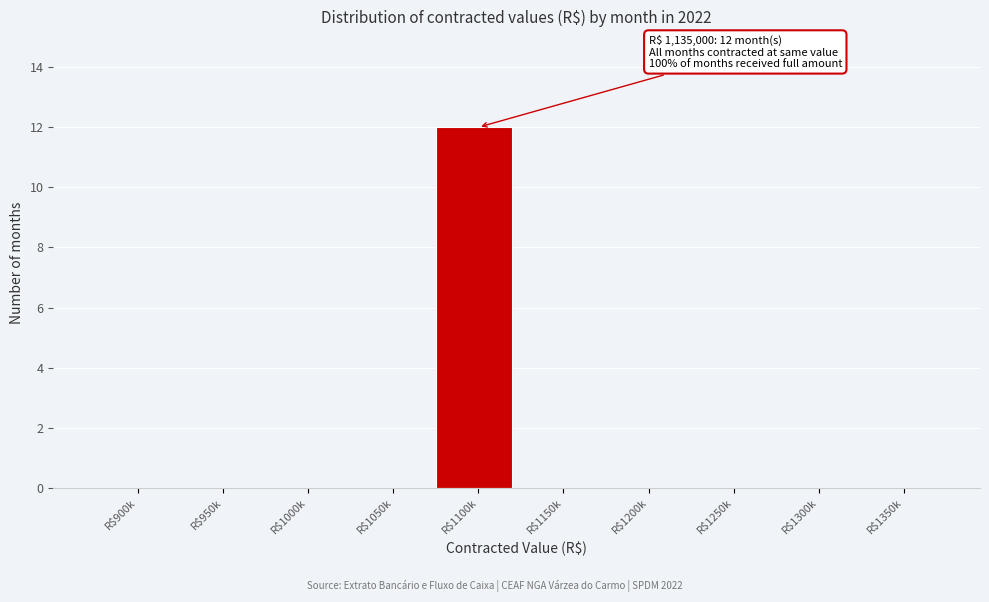

The chart shows a value of 7 at R$1000k. True or false?

False